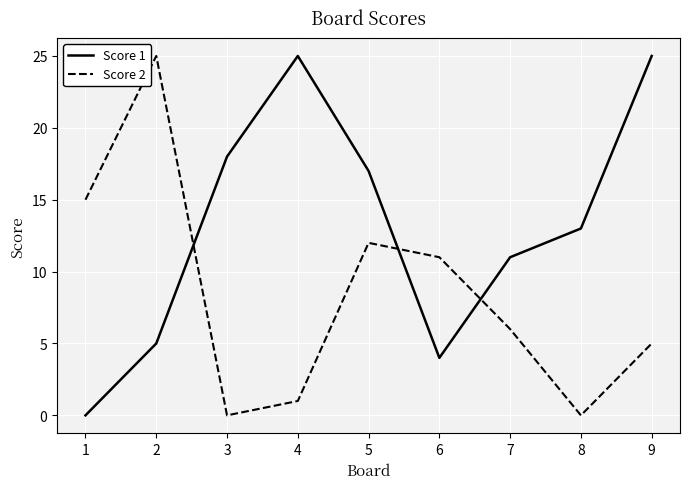

Reading right to left, what are all the values shown in this chart?

Score 1: 9=25	8=13	7=11	6=4	5=17	4=25	3=18	2=5	1=0
Score 2: 9=5	8=0	7=6	6=11	5=12	4=1	3=0	2=25	1=15